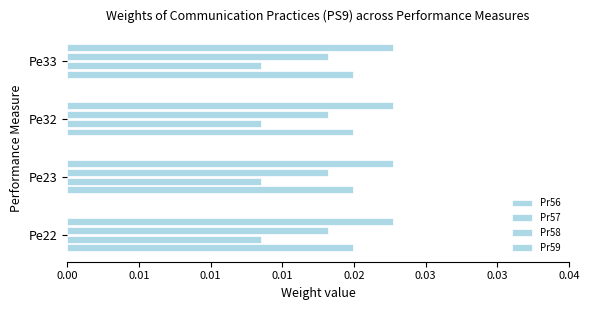

Count the number of data series in this chart.

4